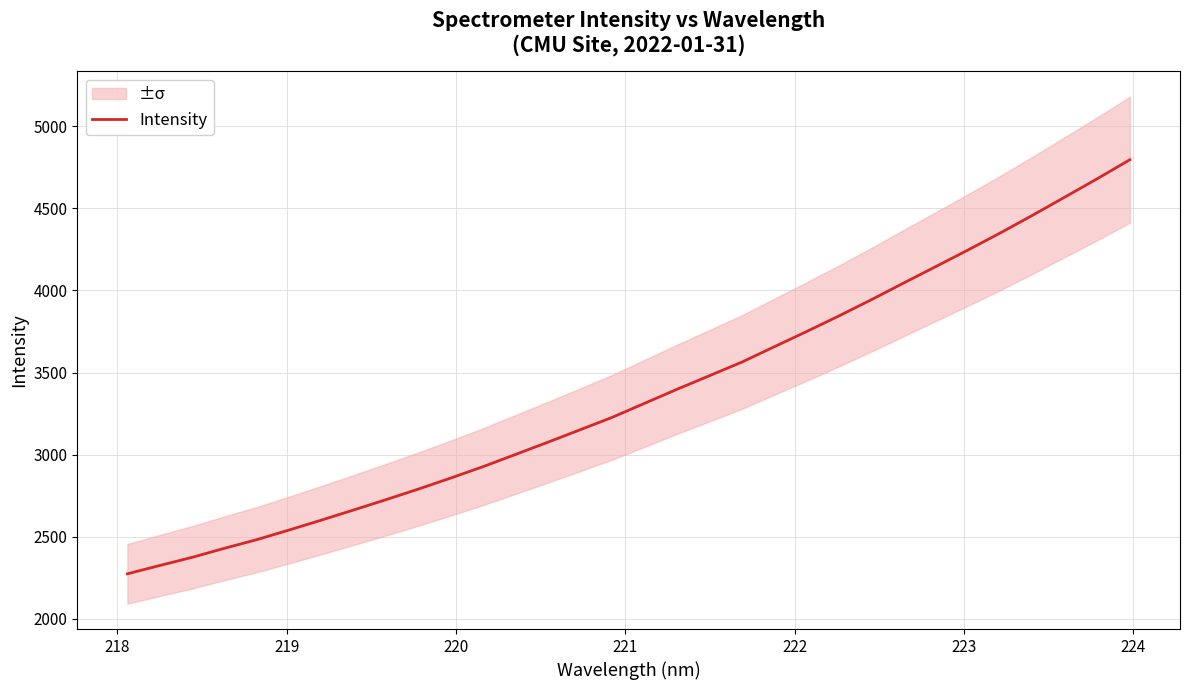

What is the highest value of the Intensity series?

4796.7